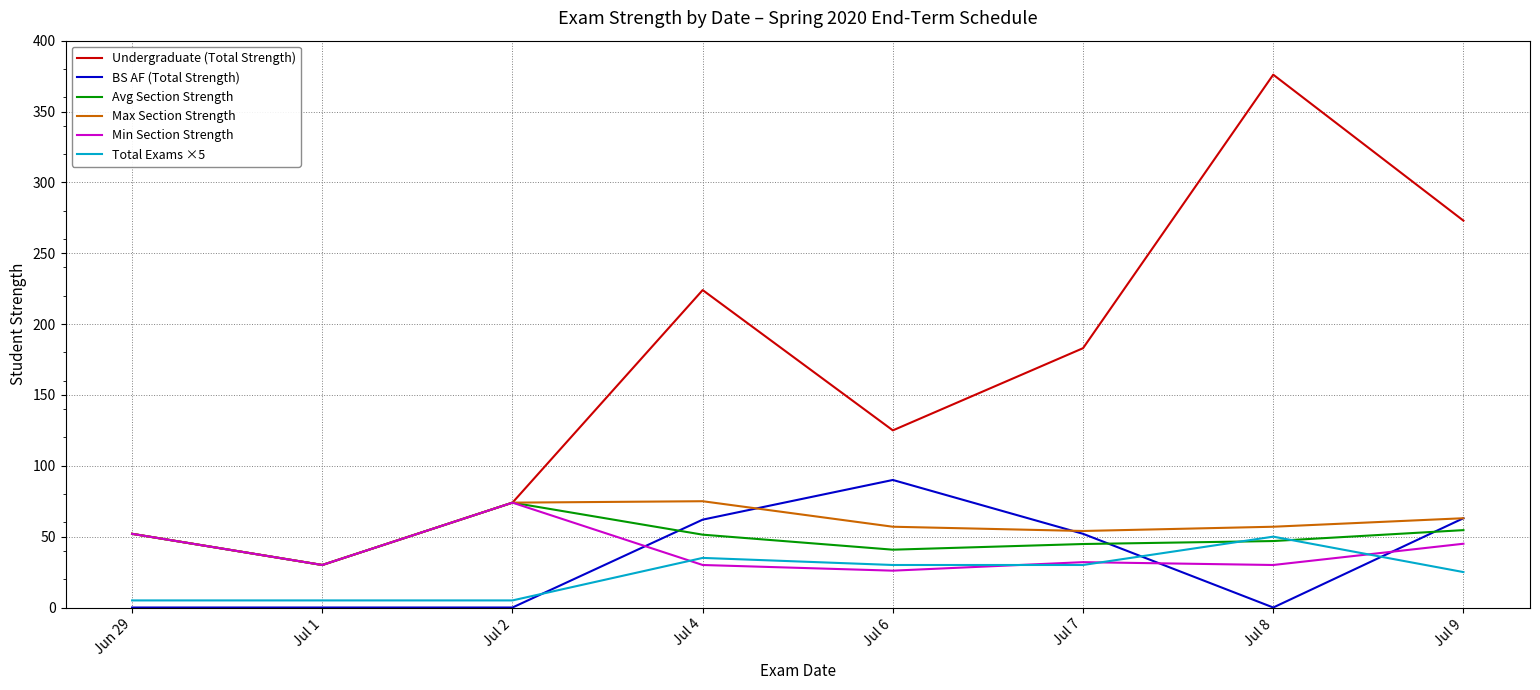

What is the total value across all series at Jul 6?

368.8